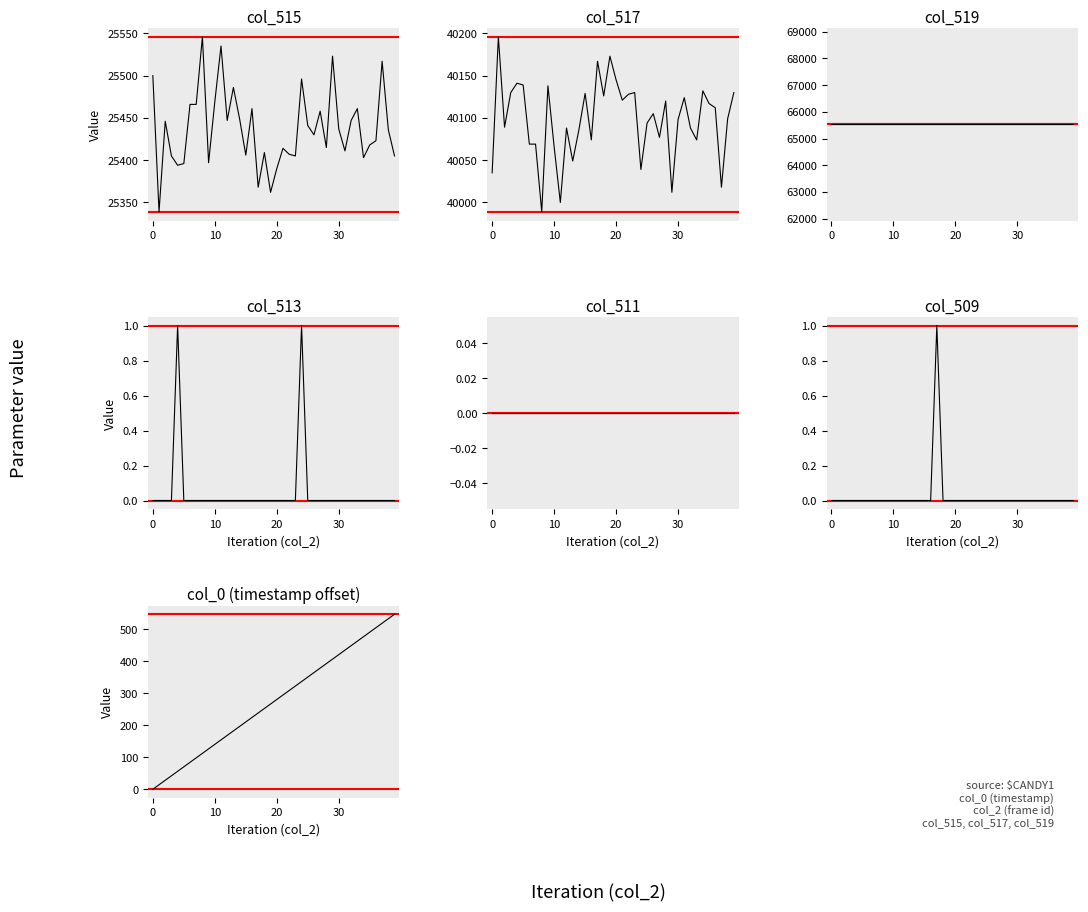

What is the sum of all col_515 values?

1017484